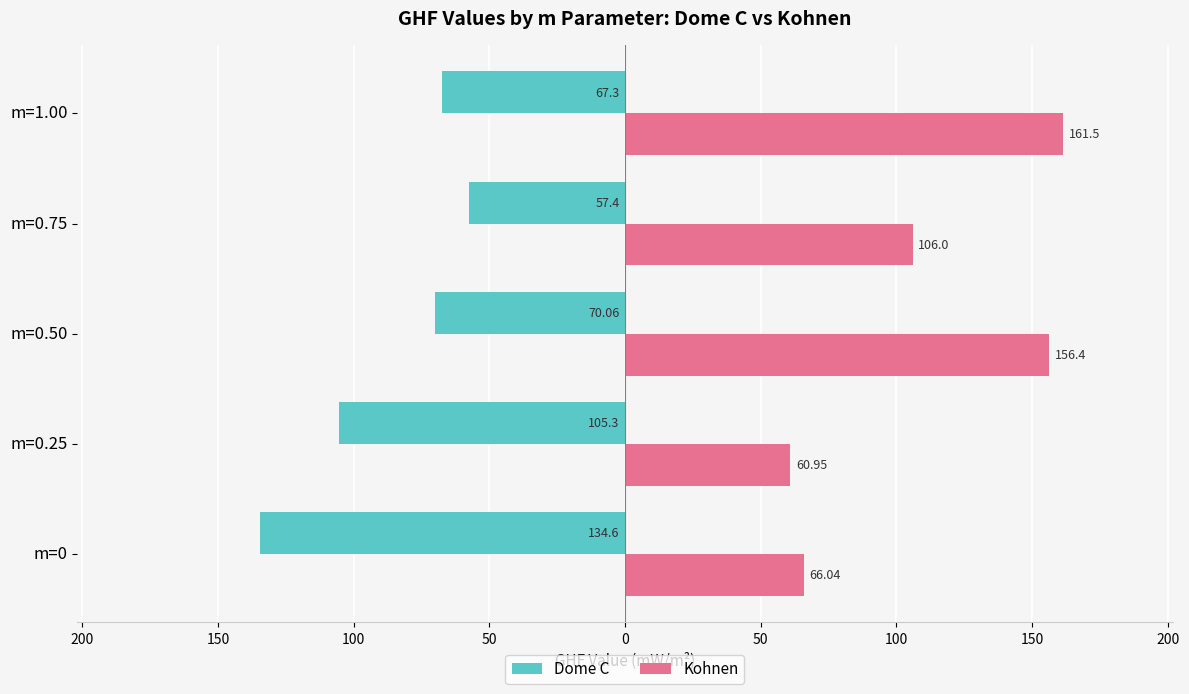

List the series in order of their peak value, highest first.

Kohnen, Dome C